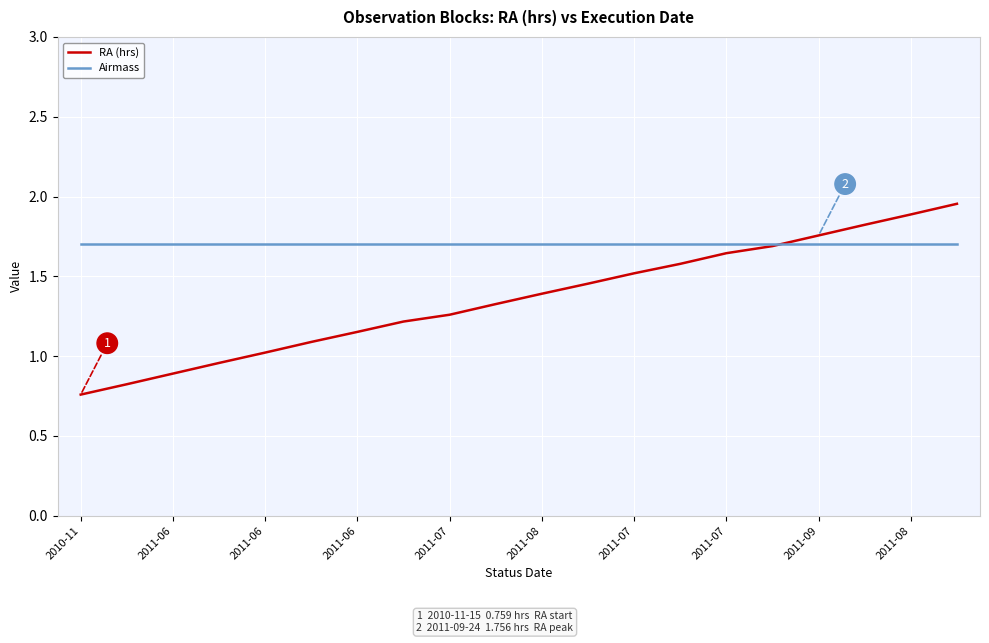

True or false: Airmass and RA (hrs) cross at least once.

True